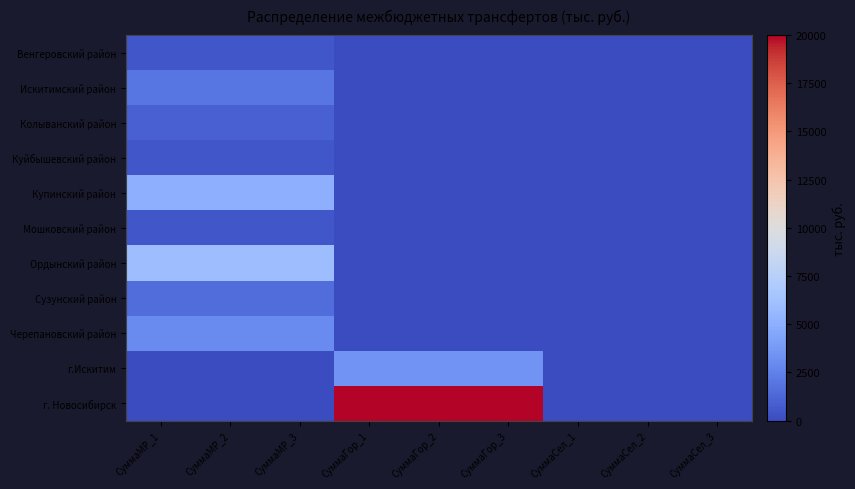

Rank the series by their maximum value, from highest to lowest.

г. Новосибирск, Ордынский район, Купинский район, г.Искитим, Черепановский район, Искитимский район, Сузунский район, Колыванский район, Венгеровский район, Куйбышевский район, Мошковский район